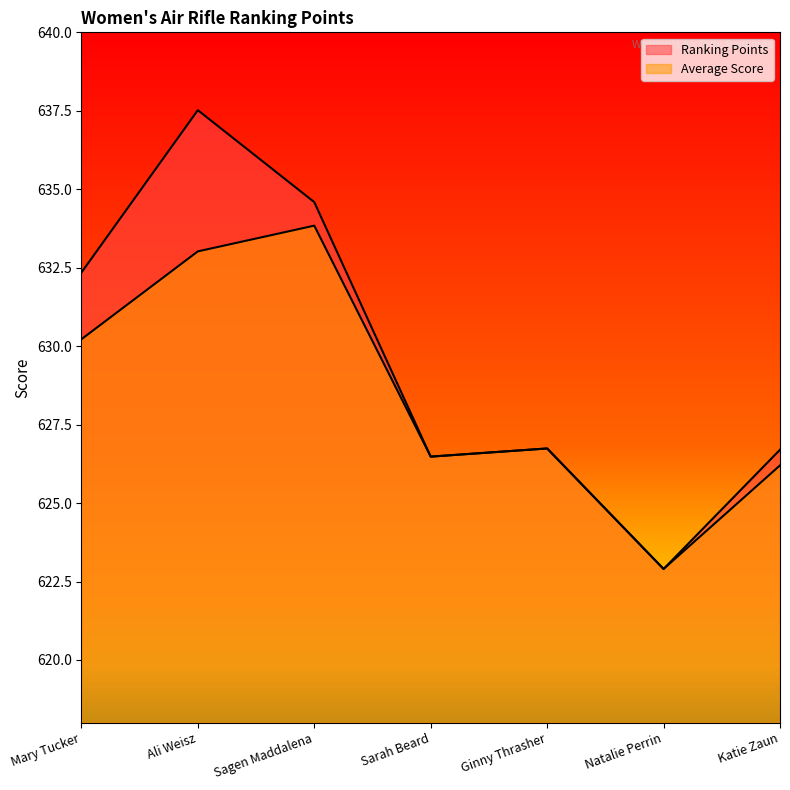

Is the value of Average Score at Sagen Maddalena greater than the value of Ranking Points at Sagen Maddalena?

No